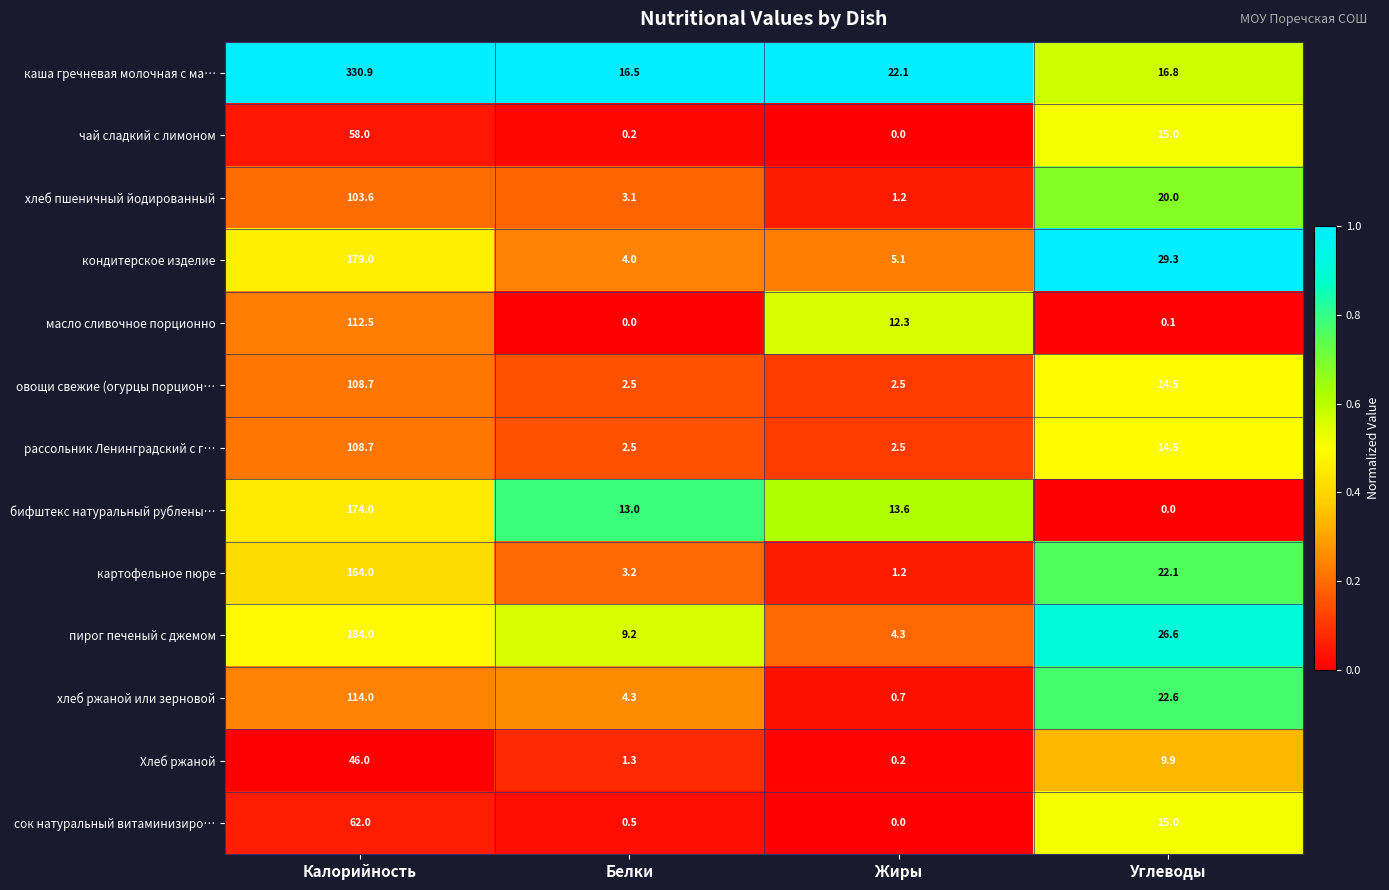

What is the difference between the чай сладкий с лимоном values at Углеводы and Белки?

14.8